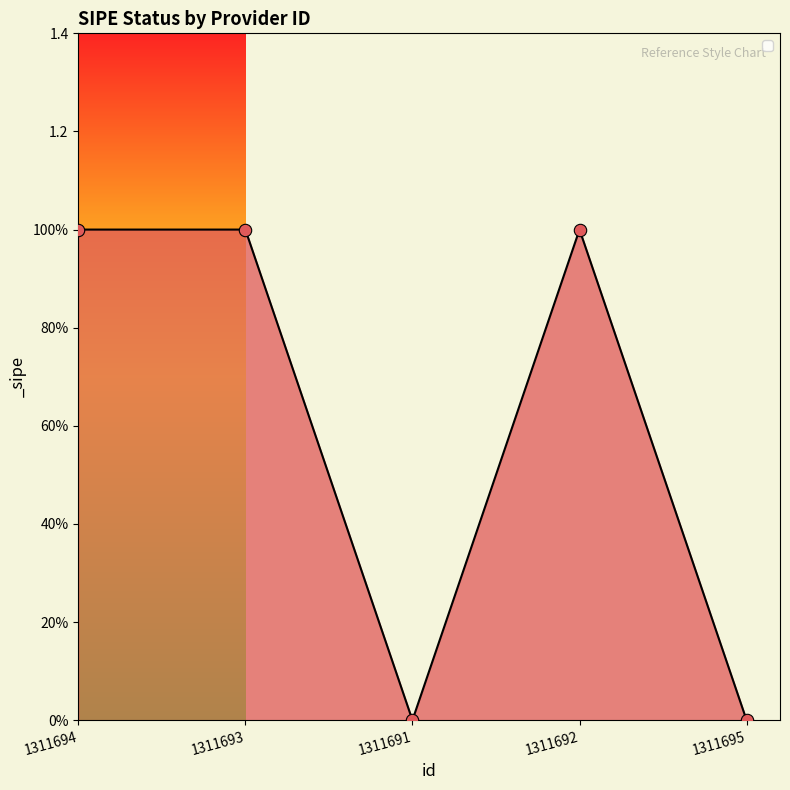

Which has a higher value, 1311695 or 1311691?

1311695